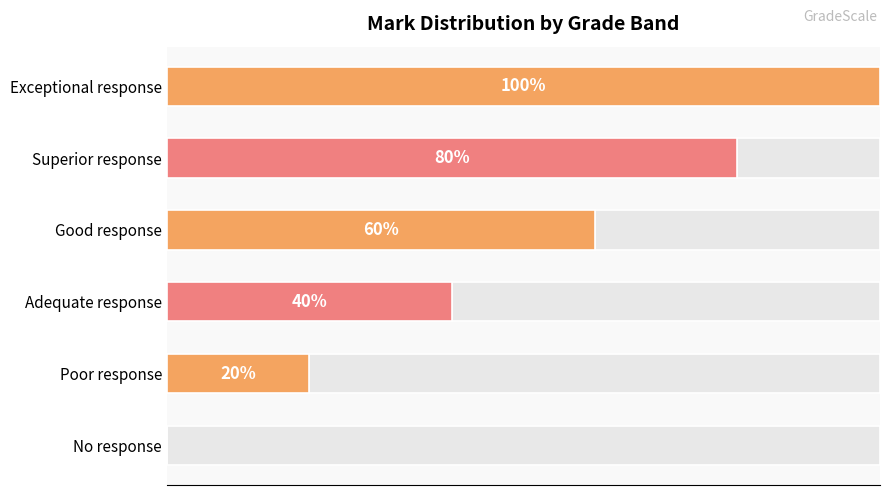

The value at Adequate response is 15. True or false?

False